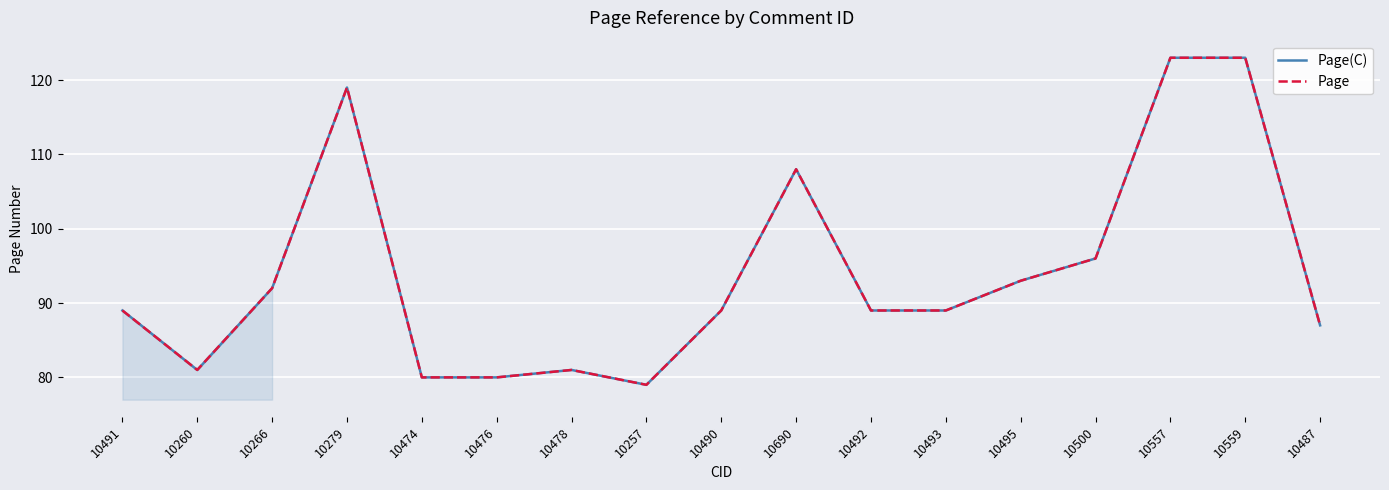

Which series has the largest total across all categories?

Page(C)